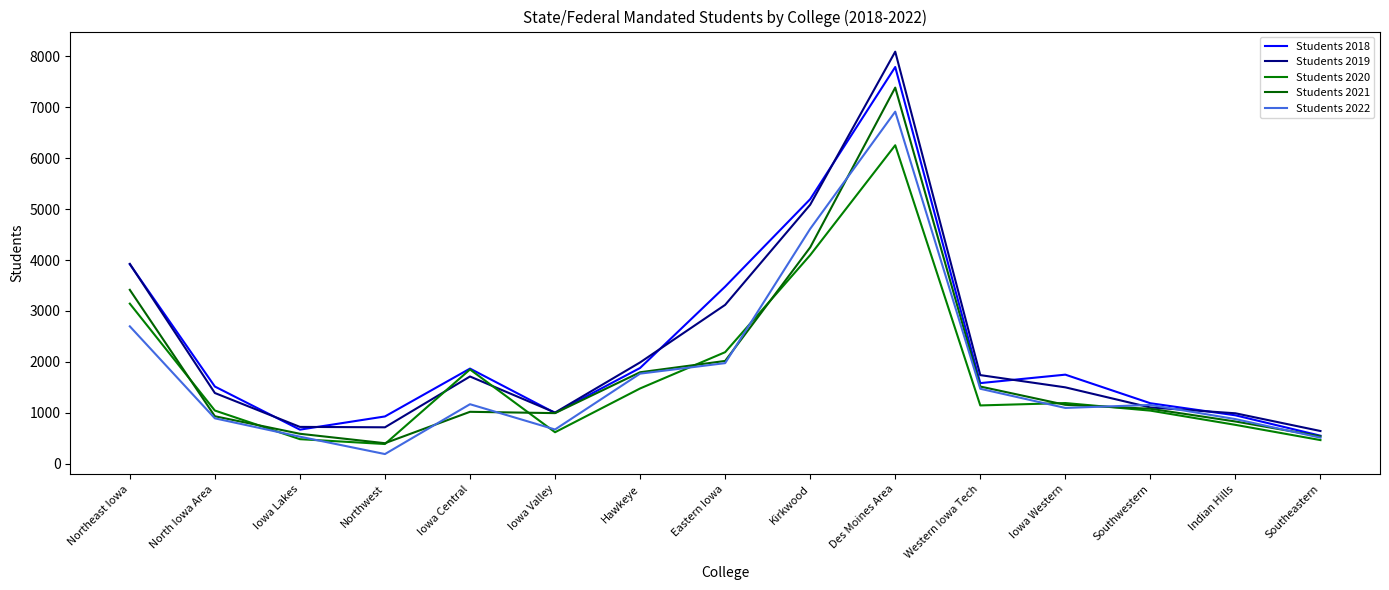

What is the smallest value displayed?

193